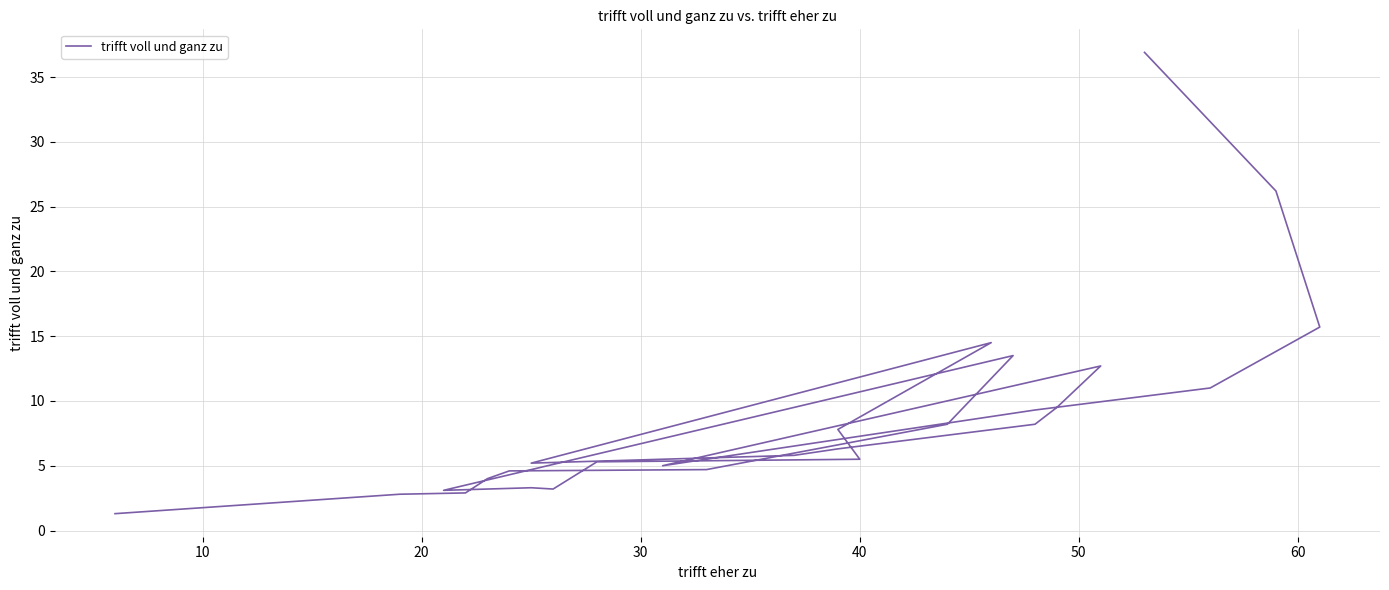

How many values are below 5?

9